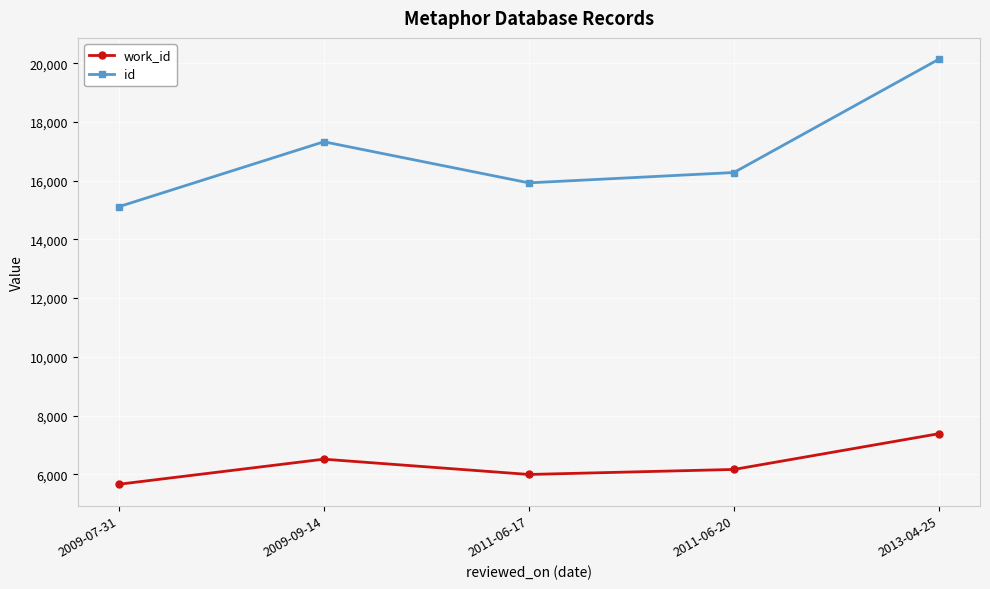

What is the label of the 2nd point from the right?

2011-06-20